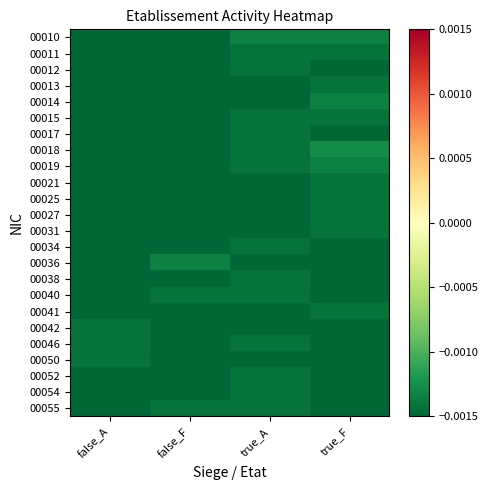

Reading left to right, what are all the values shown in this chart?

00010: false_A=-0.0	false_F=-0.0	true_A=-0.0	true_F=-0.0
00011: false_A=-0.0	false_F=-0.0	true_A=-0.0	true_F=-0.0
00012: false_A=-0.0	false_F=-0.0	true_A=-0.0	true_F=-0.0
00013: false_A=-0.0	false_F=-0.0	true_A=-0.0	true_F=-0.0
00014: false_A=-0.0	false_F=-0.0	true_A=-0.0	true_F=-0.0
00015: false_A=-0.0	false_F=-0.0	true_A=-0.0	true_F=-0.0
00017: false_A=-0.0	false_F=-0.0	true_A=-0.0	true_F=-0.0
00018: false_A=-0.0	false_F=-0.0	true_A=-0.0	true_F=-0.0
00019: false_A=-0.0	false_F=-0.0	true_A=-0.0	true_F=-0.0
00021: false_A=-0.0	false_F=-0.0	true_A=-0.0	true_F=-0.0
00025: false_A=-0.0	false_F=-0.0	true_A=-0.0	true_F=-0.0
00027: false_A=-0.0	false_F=-0.0	true_A=-0.0	true_F=-0.0
00031: false_A=-0.0	false_F=-0.0	true_A=-0.0	true_F=-0.0
00034: false_A=-0.0	false_F=-0.0	true_A=-0.0	true_F=-0.0
00036: false_A=-0.0	false_F=-0.0	true_A=-0.0	true_F=-0.0
00038: false_A=-0.0	false_F=-0.0	true_A=-0.0	true_F=-0.0
00040: false_A=-0.0	false_F=-0.0	true_A=-0.0	true_F=-0.0
00041: false_A=-0.0	false_F=-0.0	true_A=-0.0	true_F=-0.0
00042: false_A=-0.0	false_F=-0.0	true_A=-0.0	true_F=-0.0
00046: false_A=-0.0	false_F=-0.0	true_A=-0.0	true_F=-0.0
00050: false_A=-0.0	false_F=-0.0	true_A=-0.0	true_F=-0.0
00052: false_A=-0.0	false_F=-0.0	true_A=-0.0	true_F=-0.0
00054: false_A=-0.0	false_F=-0.0	true_A=-0.0	true_F=-0.0
00055: false_A=-0.0	false_F=-0.0	true_A=-0.0	true_F=-0.0